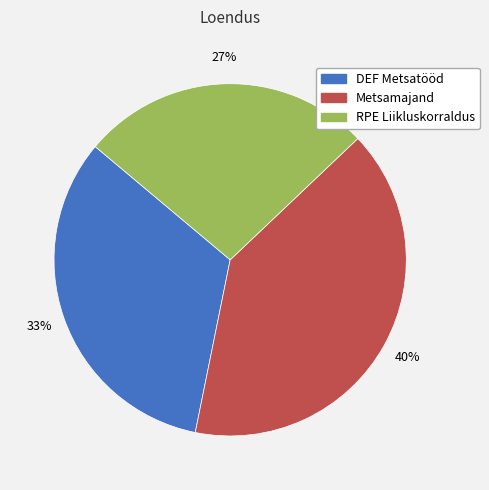

Is it true that DEF Metsatööd is 20% of the pie?

False